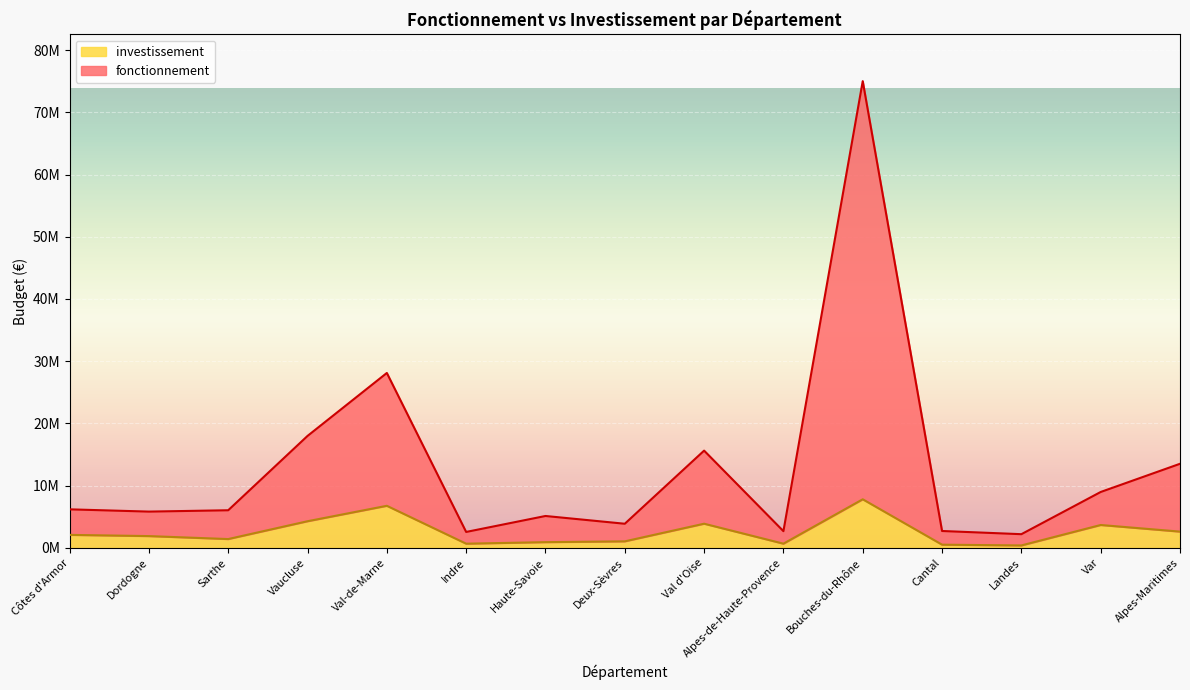

Is the value of investissement at Vaucluse greater than the value of fonctionnement at Alpes-de-Haute-Provence?

Yes